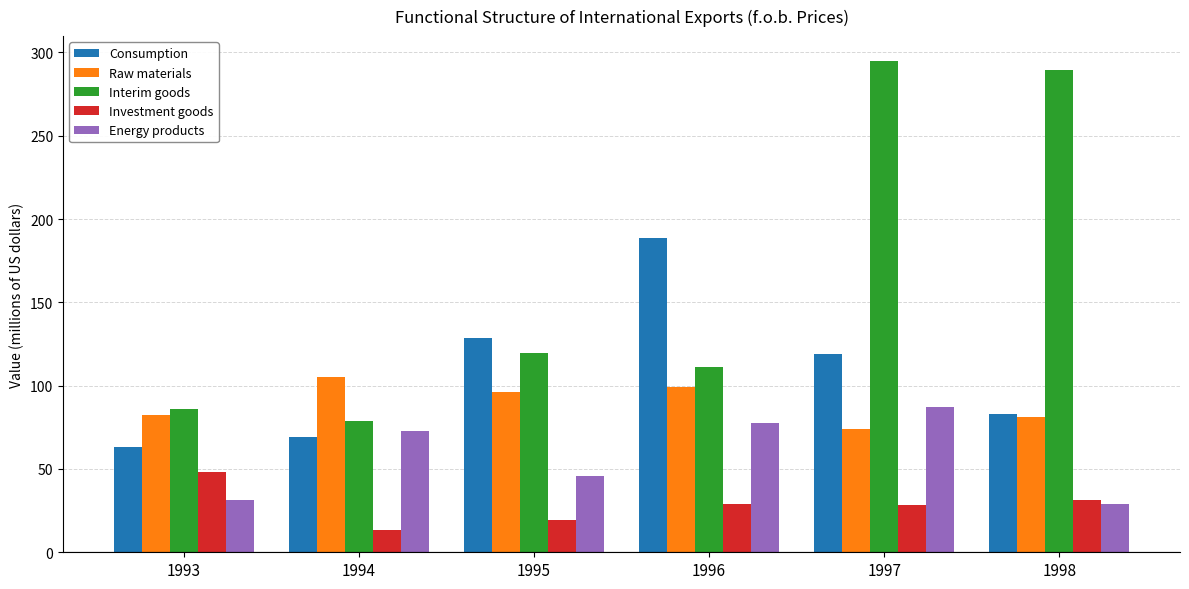

What is the average value of the Energy products series?

57.2